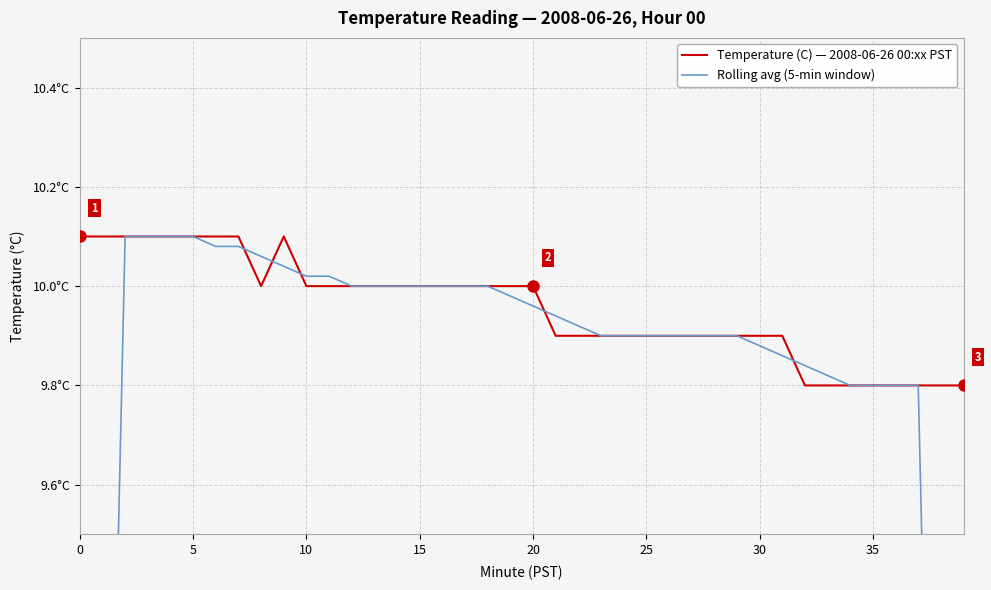

What is the difference between the second highest and minimum values in the Rolling avg (5-min window) series?

4.2